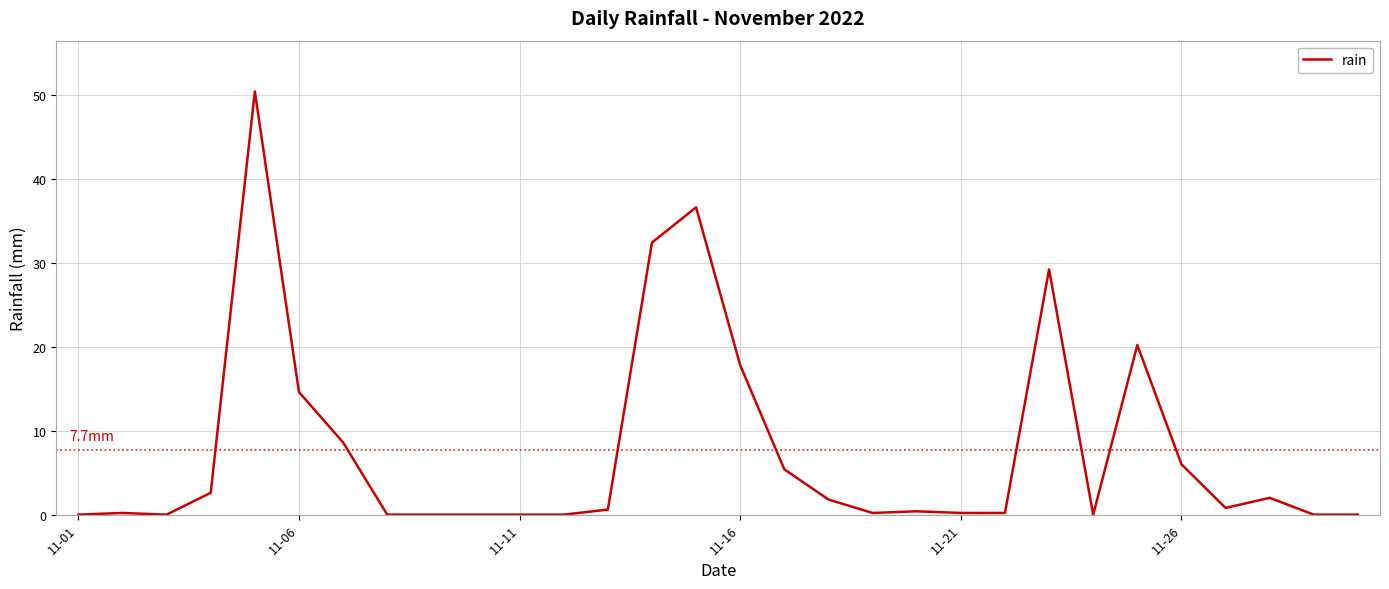

What is the greatest value displayed?

50.4